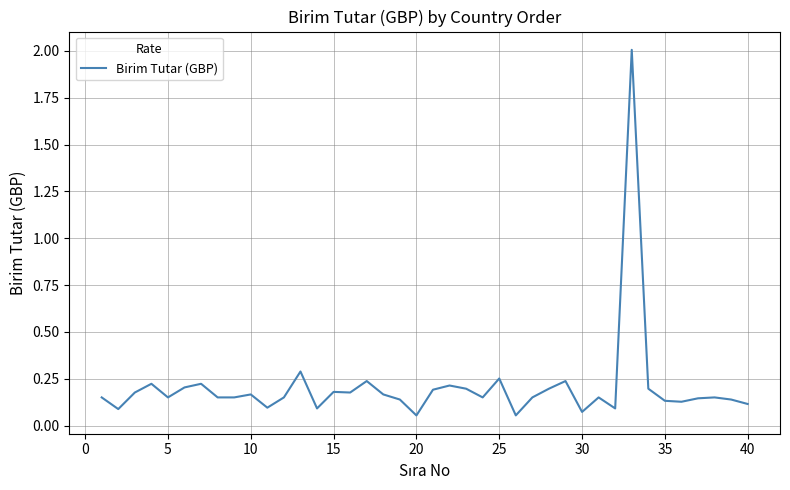

What is the maximum value shown in the chart?

2.0